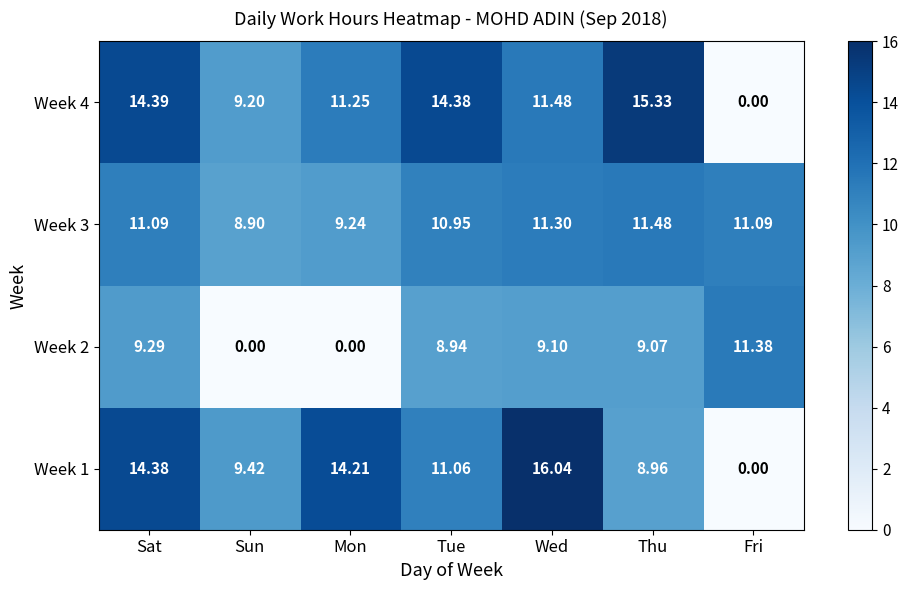

At which category does the chart reach its peak across all series?

Wed